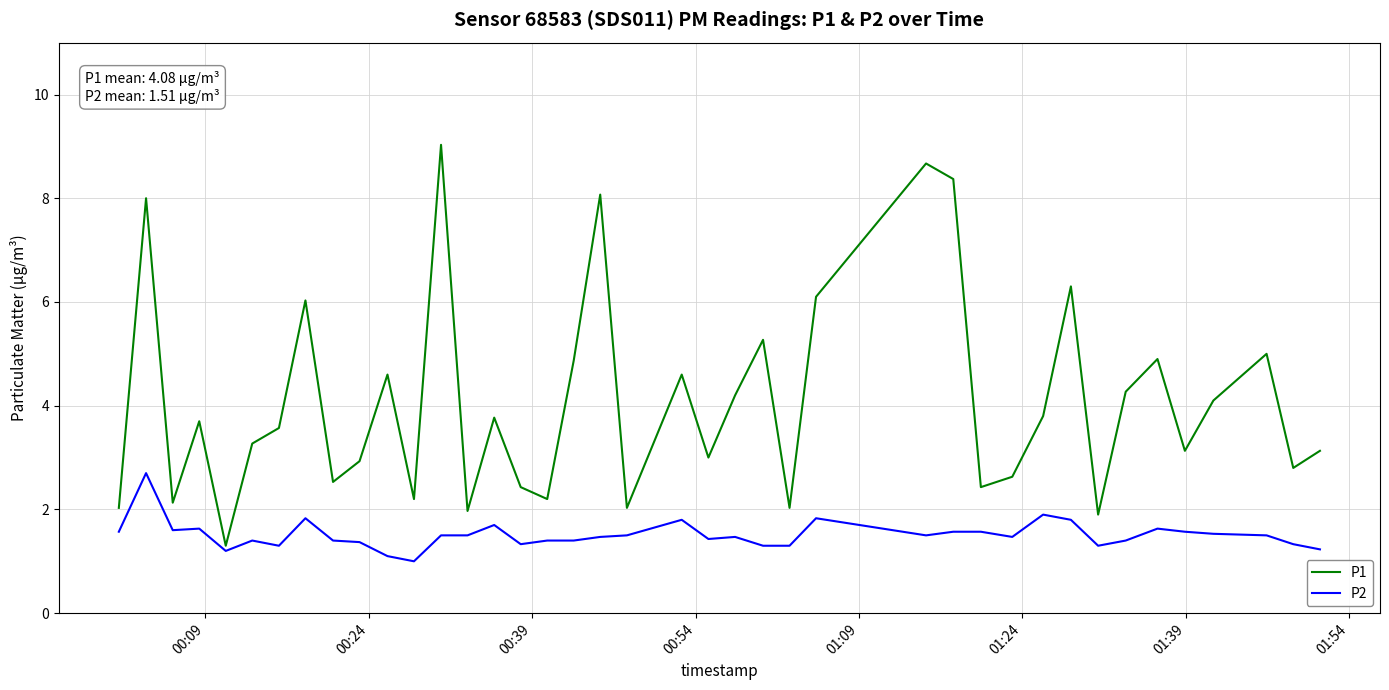

Which series has the largest total across all categories?

P1